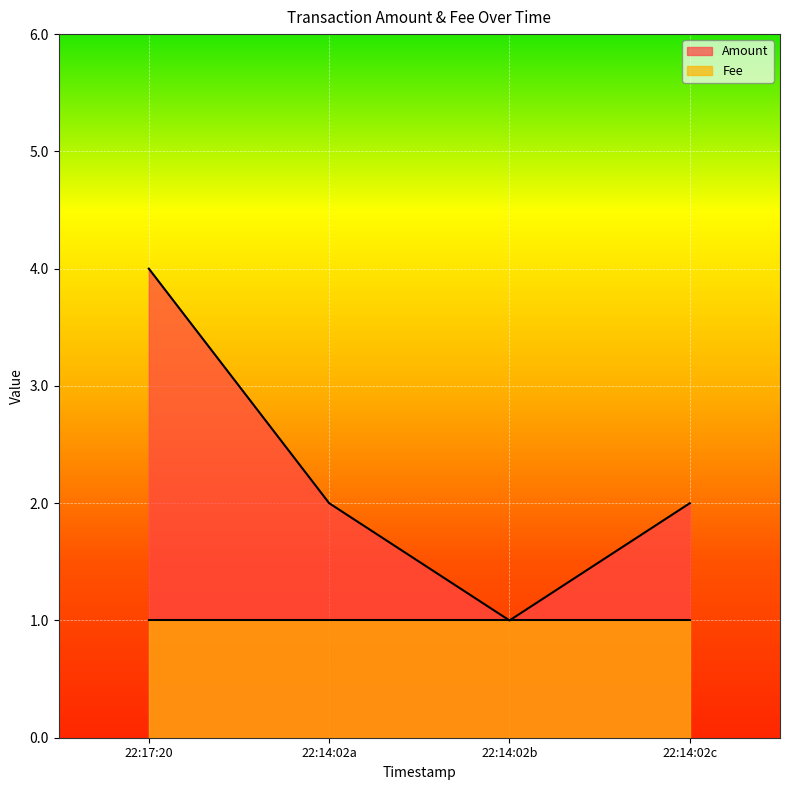

True or false: Fee has a value of 0 at 22:14:02a.

False